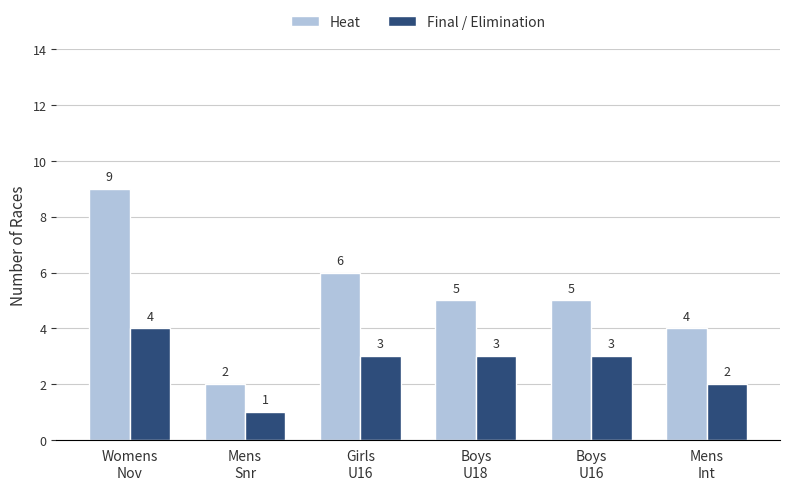

Is it true that Final / Elimination equals 1 at Girls
U16?

False